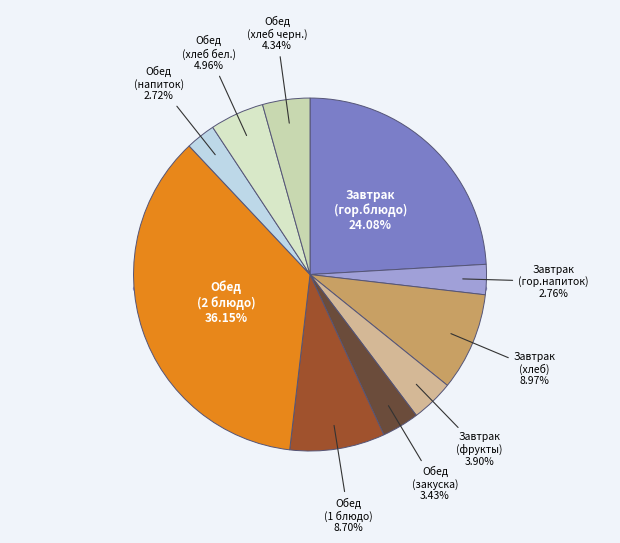

To the nearest percent, what is the difference between the largest and smallest slice percentages?

33%